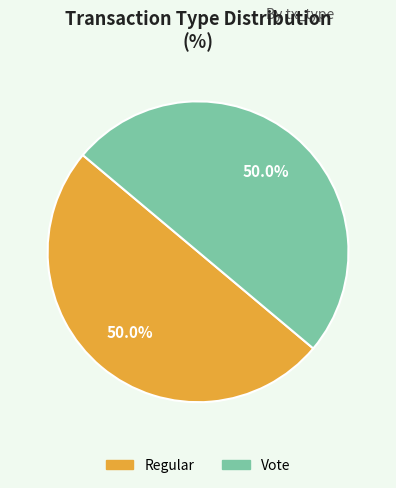

Approximately how many times larger is the value at Vote compared to Regular?

1.0